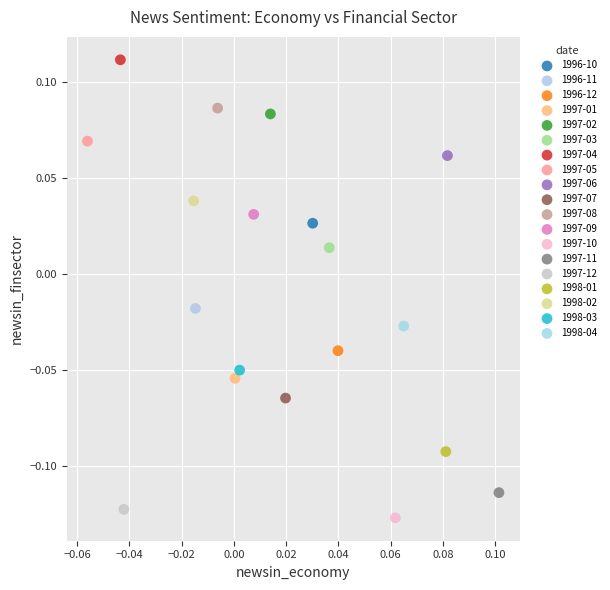

Which series contains the highest Y value?

1997-04